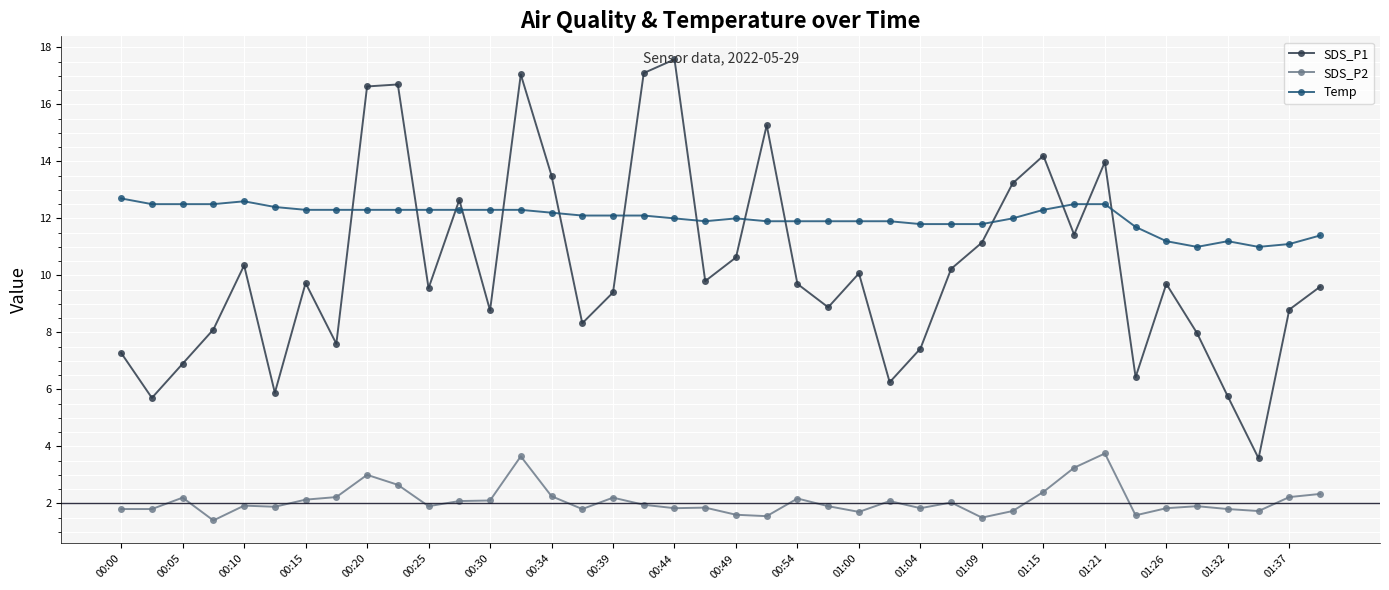

Which series has the widest spread of values?

SDS_P1